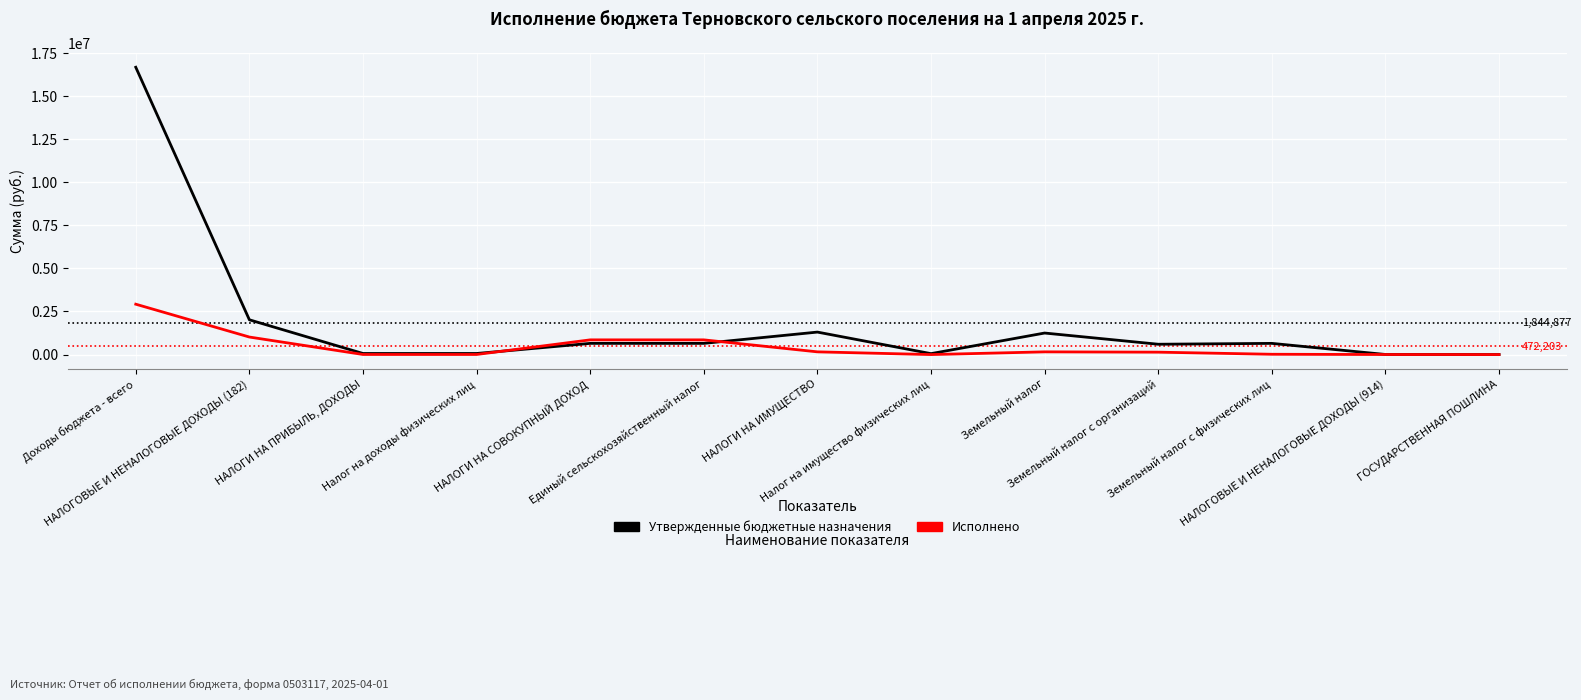

At which label does Исполнено reach its peak?

Доходы бюджета - всего